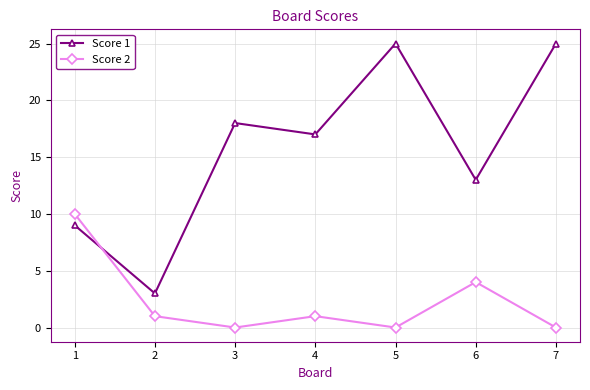

Reading left to right, transcribe all the data shown in this chart.

Score 1: 9	3	18	17	25	13	25
Score 2: 10	1	0	1	0	4	0